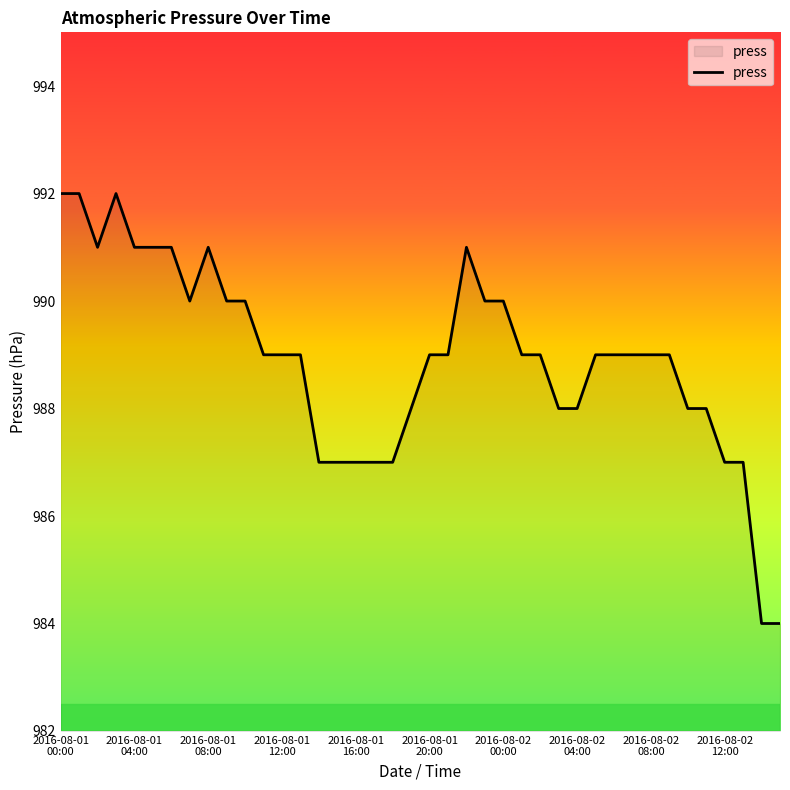

What is the greatest value displayed?

992